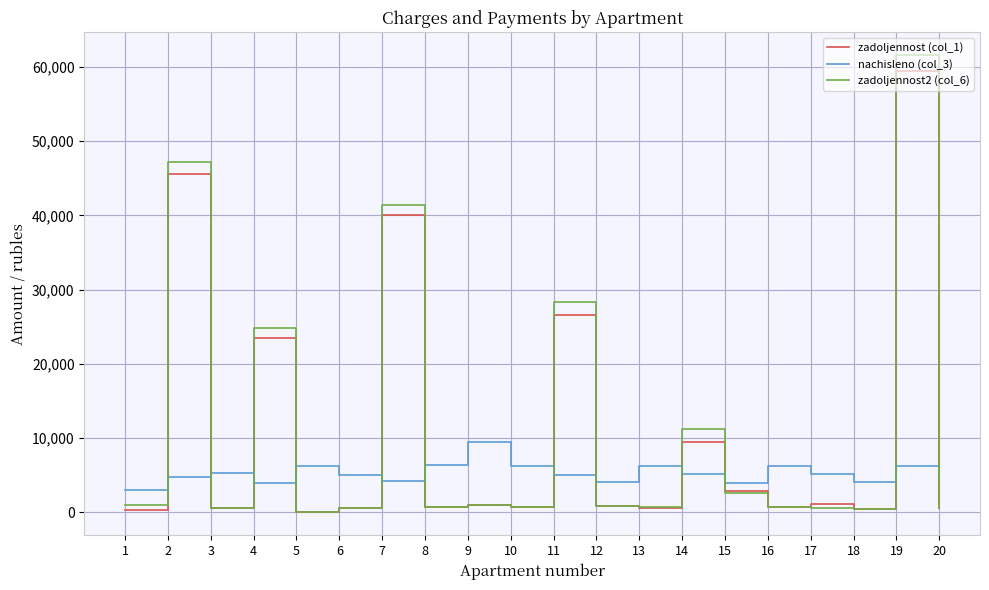

What are all the series names shown in the legend?

zadoljennost (col_1), nachisleno (col_3), zadoljennost2 (col_6)